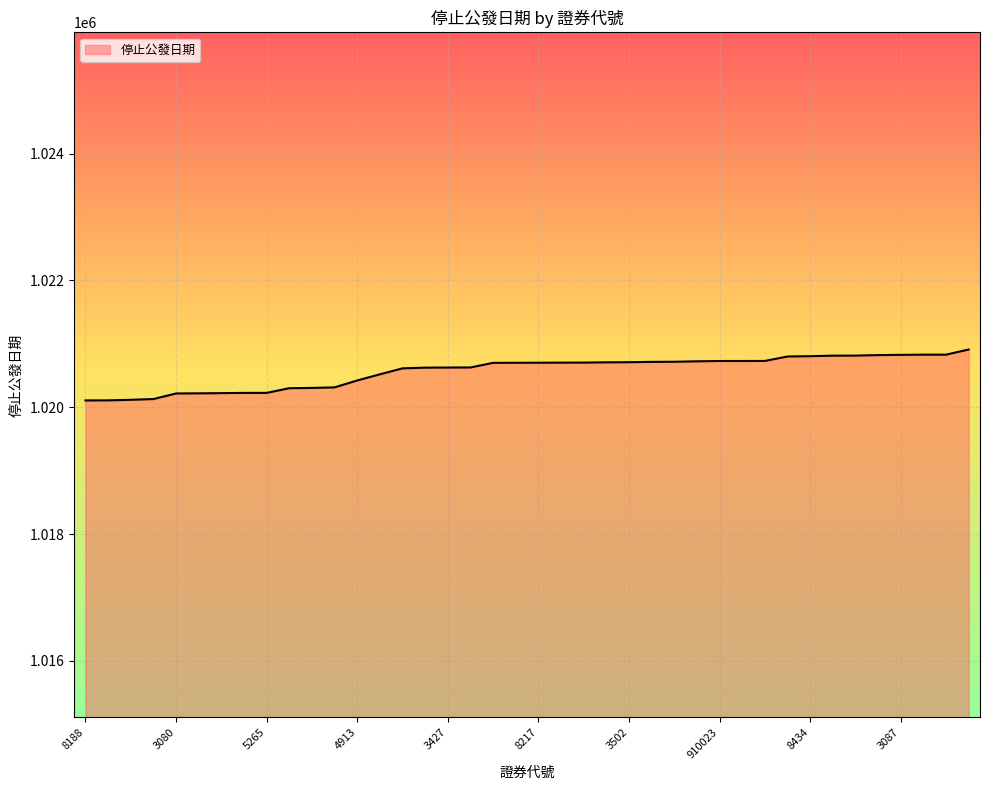

How many categories are shown in the chart?

40